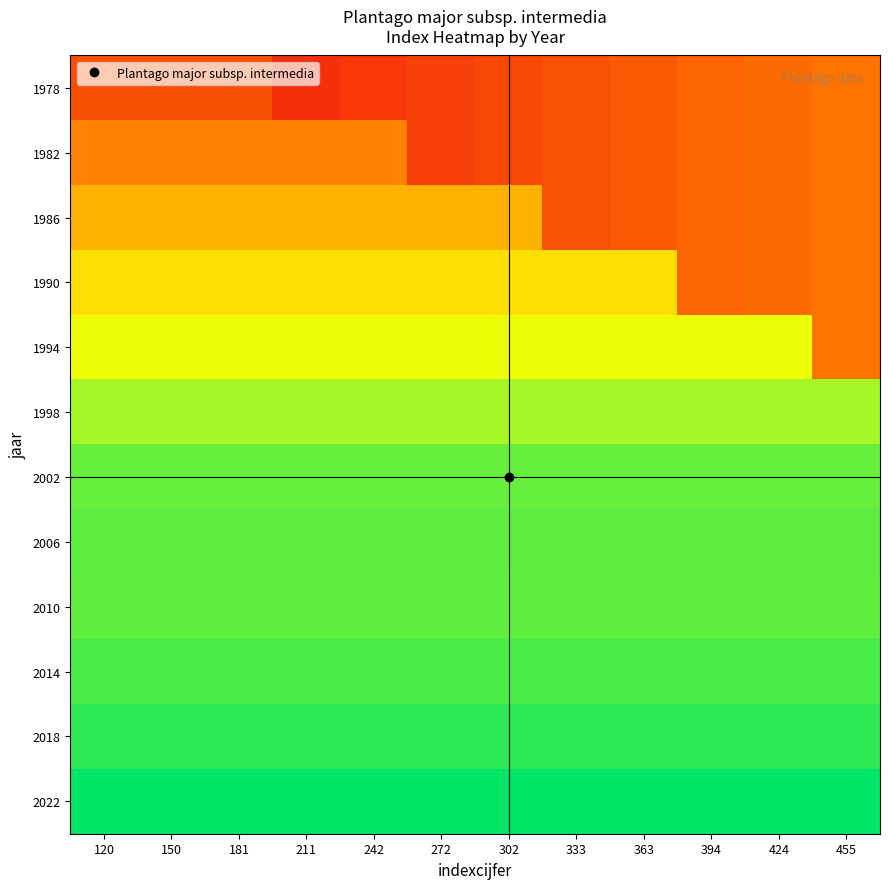

Reading right to left, transcribe all the data shown in this chart.

1978: 455=136.5	424=125.1	394=113.8	363=102.4	333=91.0	302=79.6	272=68.2	242=56.9	211=45.5	181=90.0	150=90.0	120=90.0
1982: 455=136.5	424=125.1	394=113.8	363=102.4	333=91.0	302=79.6	272=68.2	242=153.0	211=153.0	181=153.0	150=153.0	120=153.0
1986: 455=136.5	424=125.1	394=113.8	363=102.4	333=91.0	302=211.0	272=211.0	242=211.0	211=211.0	181=211.0	150=211.0	120=211.0
1990: 455=136.5	424=125.1	394=113.8	363=265.0	333=265.0	302=265.0	272=265.0	242=265.0	211=265.0	181=265.0	150=265.0	120=265.0
1994: 455=136.5	424=314.0	394=314.0	363=314.0	333=314.0	302=314.0	272=314.0	242=314.0	211=314.0	181=314.0	150=314.0	120=314.0
1998: 455=356.0	424=356.0	394=356.0	363=356.0	333=356.0	302=356.0	272=356.0	242=356.0	211=356.0	181=356.0	150=356.0	120=356.0
2002: 455=394.0	424=394.0	394=394.0	363=394.0	333=394.0	302=394.0	272=394.0	242=394.0	211=394.0	181=394.0	150=394.0	120=394.0
2006: 455=399.0	424=399.0	394=399.0	363=399.0	333=399.0	302=399.0	272=399.0	242=399.0	211=399.0	181=399.0	150=399.0	120=399.0
2010: 455=397.0	424=397.0	394=397.0	363=397.0	333=397.0	302=397.0	272=397.0	242=397.0	211=397.0	181=397.0	150=397.0	120=397.0
2014: 455=410.0	424=410.0	394=410.0	363=410.0	333=410.0	302=410.0	272=410.0	242=410.0	211=410.0	181=410.0	150=410.0	120=410.0
2018: 455=428.0	424=428.0	394=428.0	363=428.0	333=428.0	302=428.0	272=428.0	242=428.0	211=428.0	181=428.0	150=428.0	120=428.0
2022: 455=455.0	424=455.0	394=455.0	363=455.0	333=455.0	302=455.0	272=455.0	242=455.0	211=455.0	181=455.0	150=455.0	120=455.0